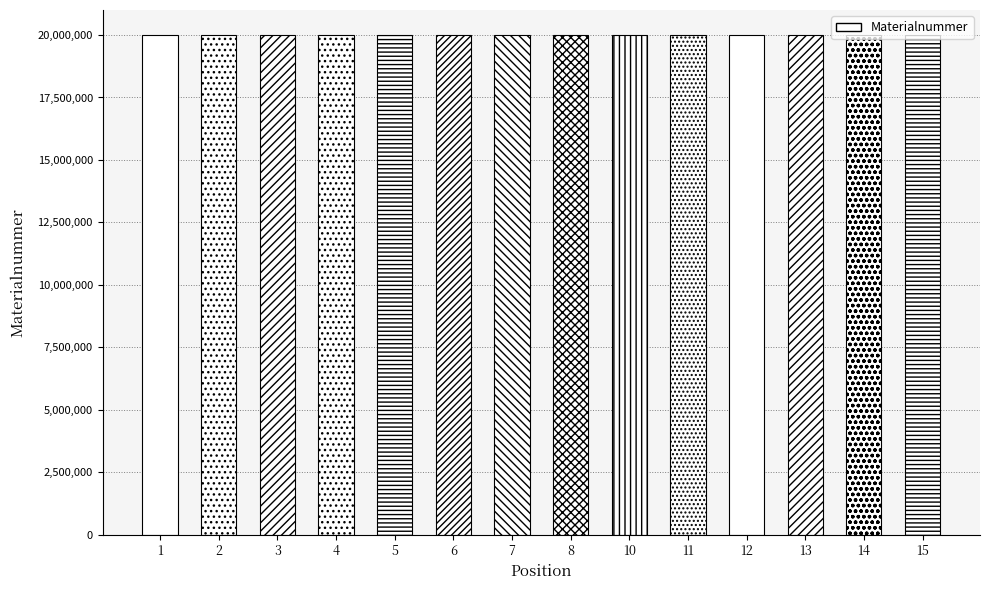

Reading left to right, transcribe all the data shown in this chart.

1=20002244	2=20002121	3=20002122	4=20002245	5=20002246	6=20002247	7=20002248	8=20002127	10=20002128	11=20002249	12=20002130	13=20002131	14=20002132	15=20002250